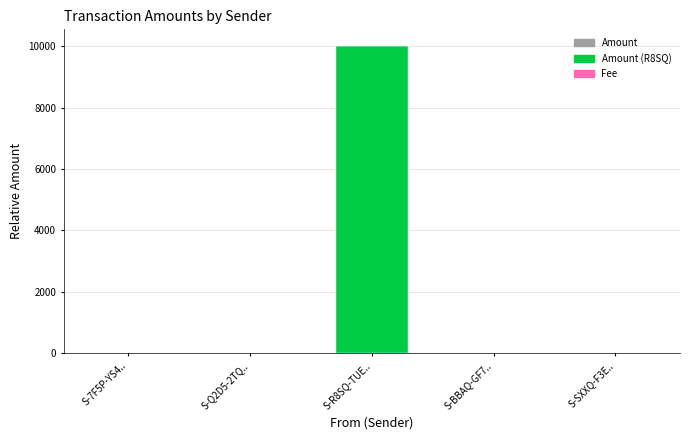

What is the maximum value for Amount?

10052.6